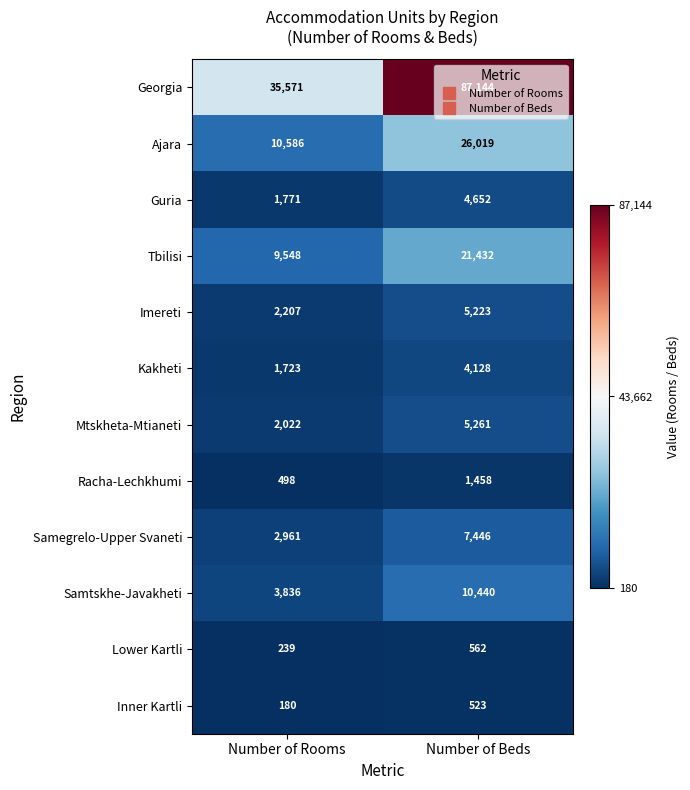

What is the maximum value shown in the chart?

87144